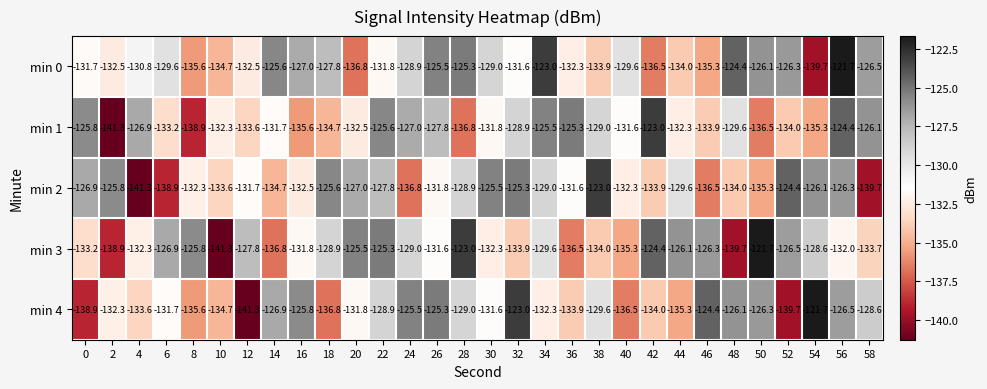

Which category has the highest value in the min 2 series?

38